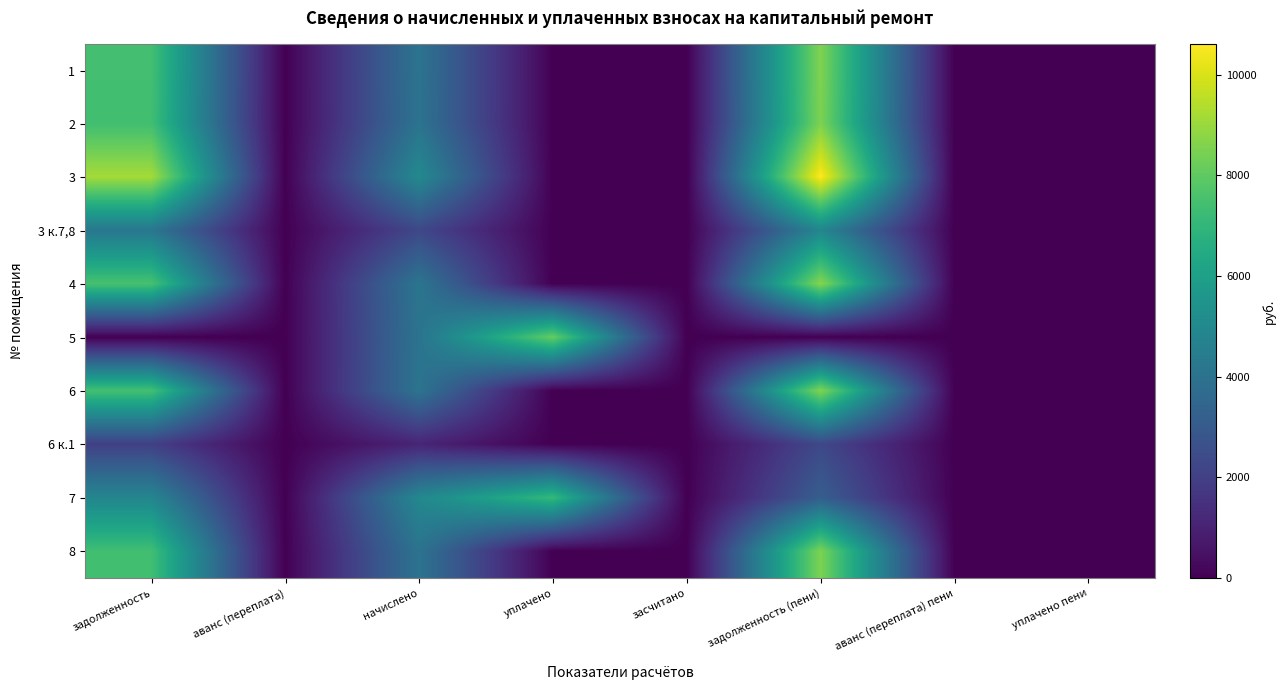

Reading left to right, transcribe all the data shown in this chart.

1: задолженность=7427.9	аванс (переплата)=0.0	начислено=4070.4	уплачено=0.0	засчитано=0.0	задолженность (пени)=8583.8	аванс (переплата) пени=0.0	уплачено пени=0.0
2: задолженность=7381.5	аванс (переплата)=0.0	начислено=4045.0	уплачено=0.0	засчитано=0.0	задолженность (пени)=8530.1	аванс (переплата) пени=0.0	уплачено пени=0.0
3: задолженность=9180.4	аванс (переплата)=0.0	начислено=5030.8	уплачено=0.0	засчитано=0.0	задолженность (пени)=10609.0	аванс (переплата) пени=0.0	уплачено пени=0.0
3 к.7,8: задолженность=4213.0	аванс (переплата)=0.0	начислено=2308.7	уплачено=0.0	засчитано=0.0	задолженность (пени)=4868.6	аванс (переплата) пени=0.0	уплачено пени=0.0
4: задолженность=7544.0	аванс (переплата)=0.0	начислено=4134.0	уплачено=0.0	засчитано=0.0	задолженность (пени)=8717.9	аванс (переплата) пени=0.0	уплачено пени=0.0
5: задолженность=0.0	аванс (переплата)=0.0	начислено=4057.7	уплачено=8115.4	засчитано=0.0	задолженность (пени)=0.0	аванс (переплата) пени=0.0	уплачено пени=0.0
6: задолженность=7462.7	аванс (переплата)=0.0	начислено=4089.5	уплачено=0.0	засчитано=0.0	задолженность (пени)=8624.0	аванс (переплата) пени=0.0	уплачено пени=0.0
6 к.1: задолженность=2007.9	аванс (переплата)=0.0	начислено=1100.3	уплачено=0.0	засчитано=0.0	задолженность (пени)=2320.3	аванс (переплата) пени=0.0	уплачено пени=0.0
7: задолженность=4860.0	аванс (переплата)=0.0	начислено=4948.1	уплачено=7100.0	засчитано=0.0	задолженность (пени)=3155.5	аванс (переплата) пени=0.0	уплачено пени=0.0
8: задолженность=7381.5	аванс (переплата)=0.0	начислено=4045.0	уплачено=0.0	засчитано=0.0	задолженность (пени)=8530.1	аванс (переплата) пени=0.0	уплачено пени=0.0